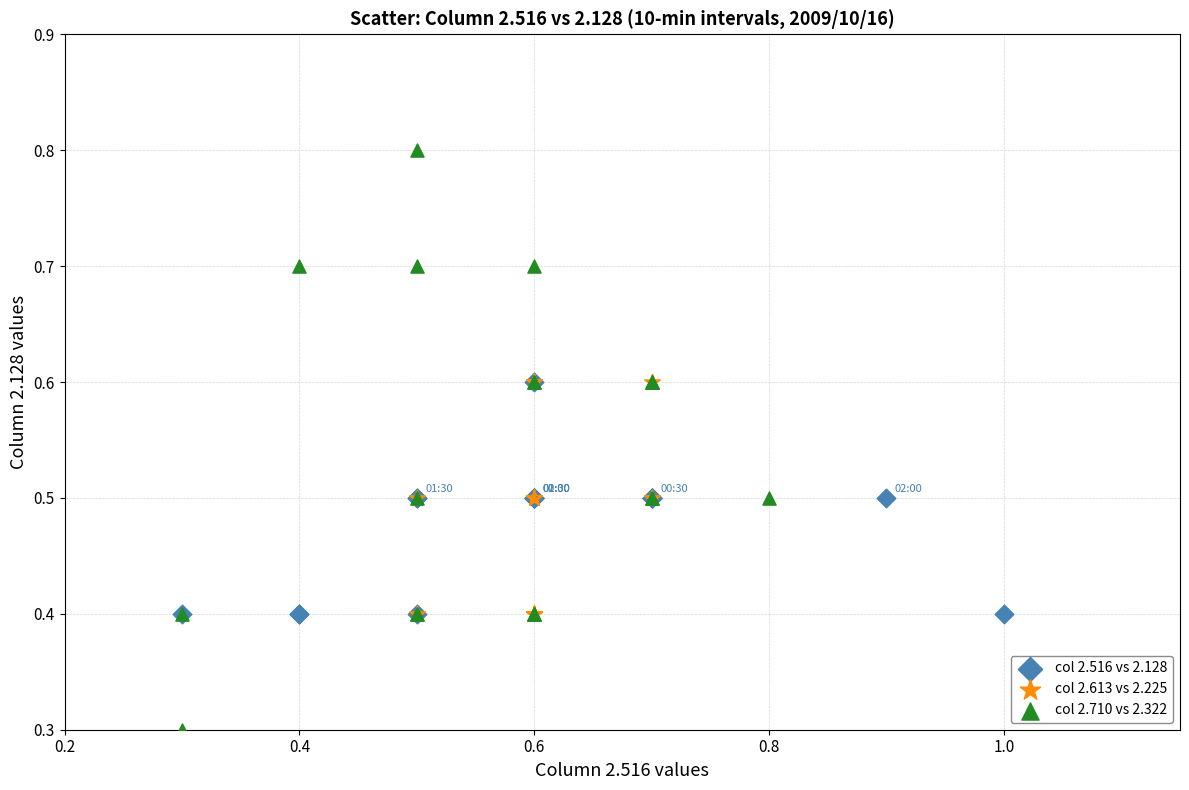

What are all the series names shown in the legend?

col 2.516 vs 2.128, col 2.613 vs 2.225, col 2.710 vs 2.322